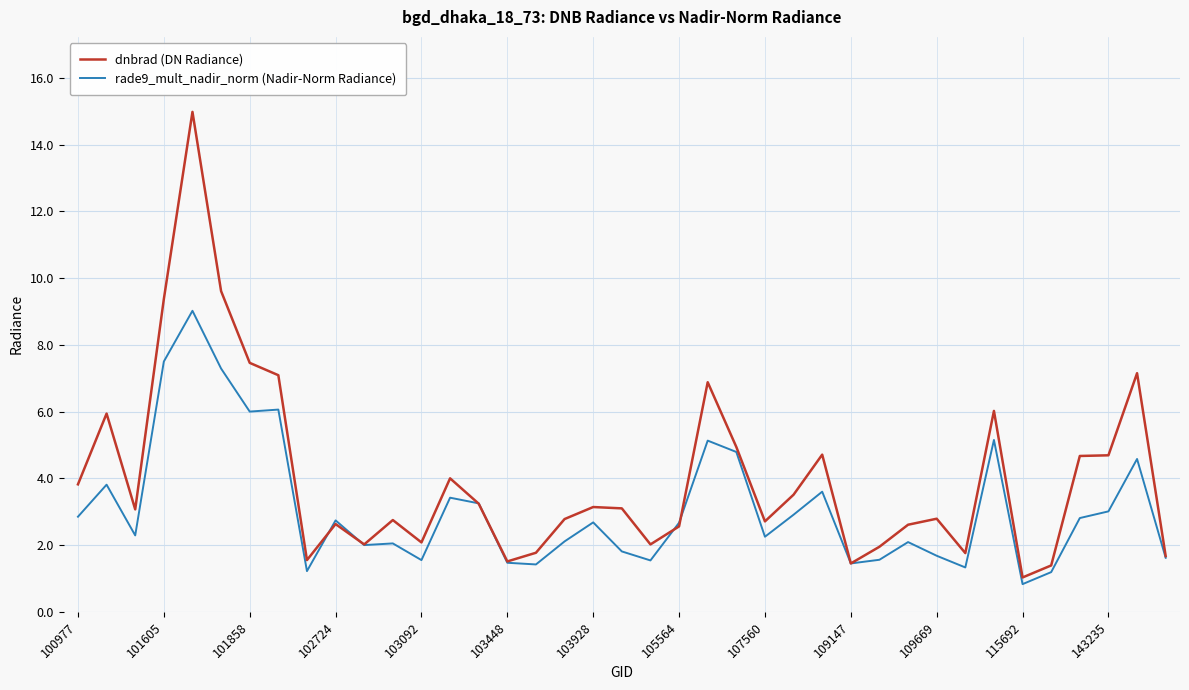

What is the smallest value displayed?

0.8